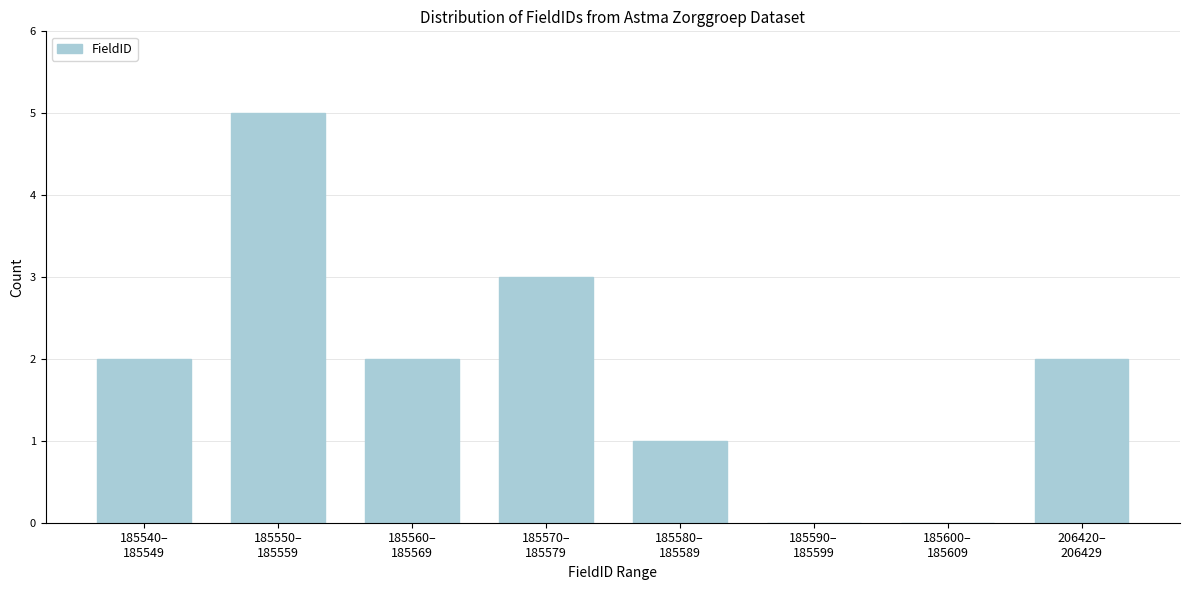

What is the greatest value displayed?

5